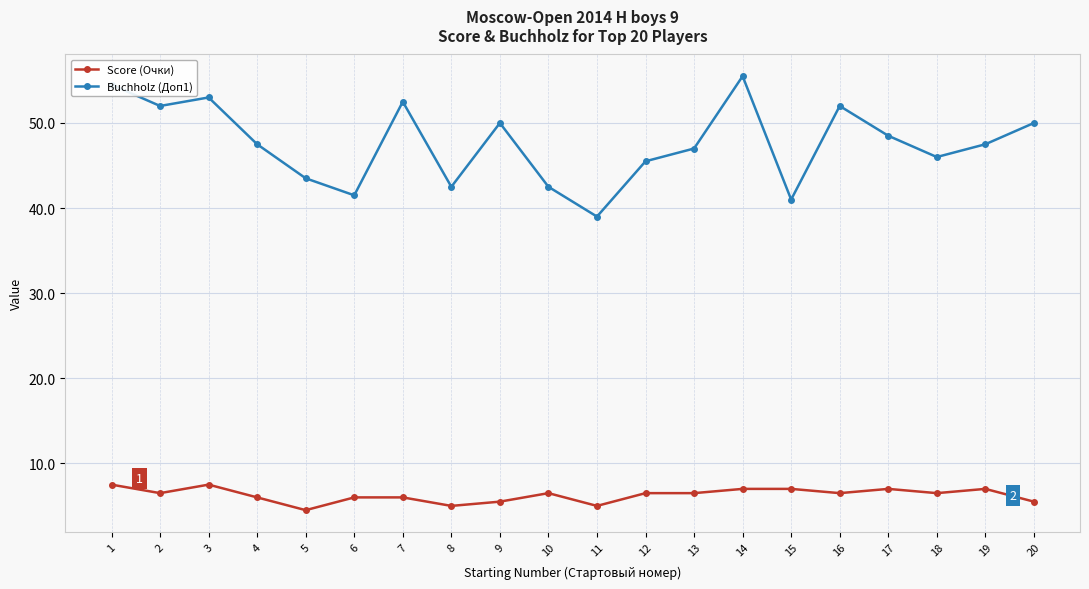

At 4, list the series in order from largest to smallest.

Buchholz (Доп1), Score (Очки)